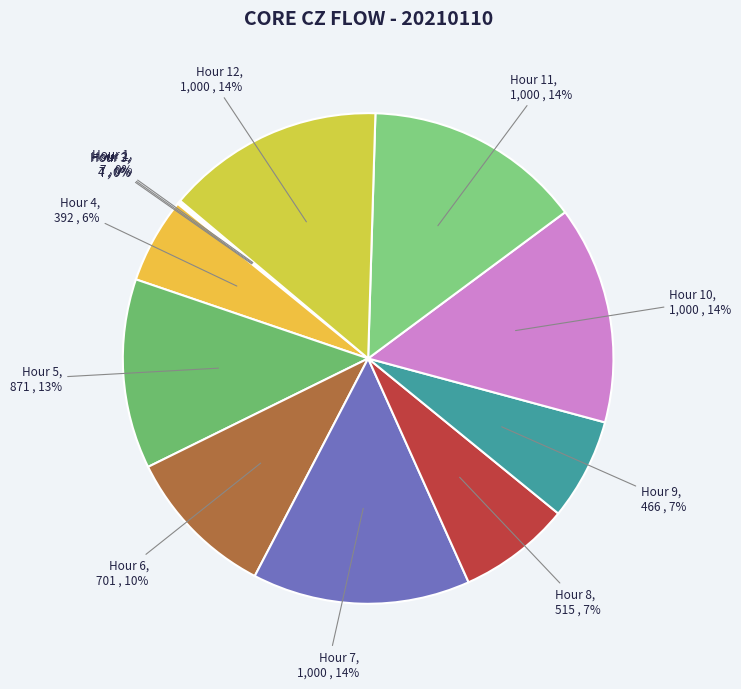

To the nearest percent, what is the average slice percentage?

8%